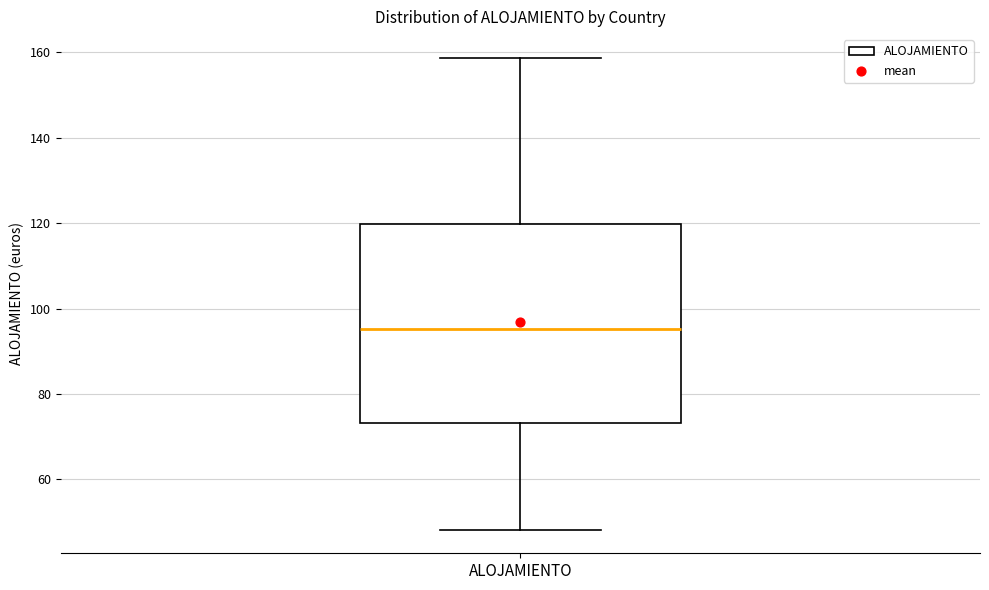

Read this box plot against the y-axis: the position of the median line, the range covered by the box, and the ends of both whiskers. The values are not printed on the chart, so give them approximately, as read against the axis.

median 96, box 74 to 120, whiskers 48 to 158